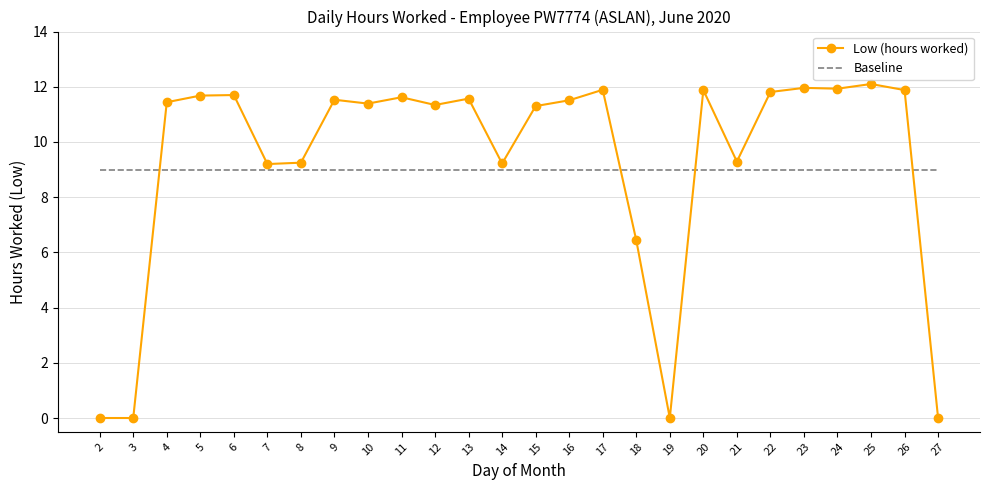

Which series has the widest spread of values?

Low (hours worked)